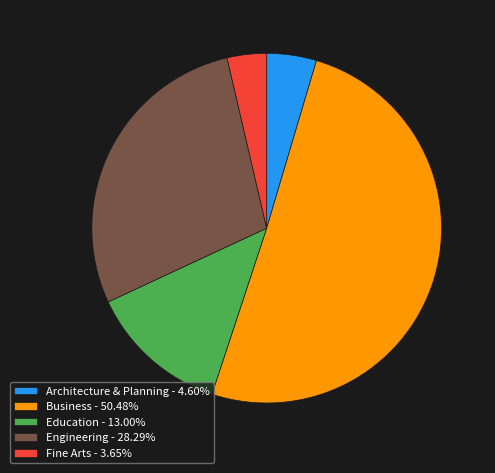

Is Fine Arts - 3.65% the majority of the pie?

No